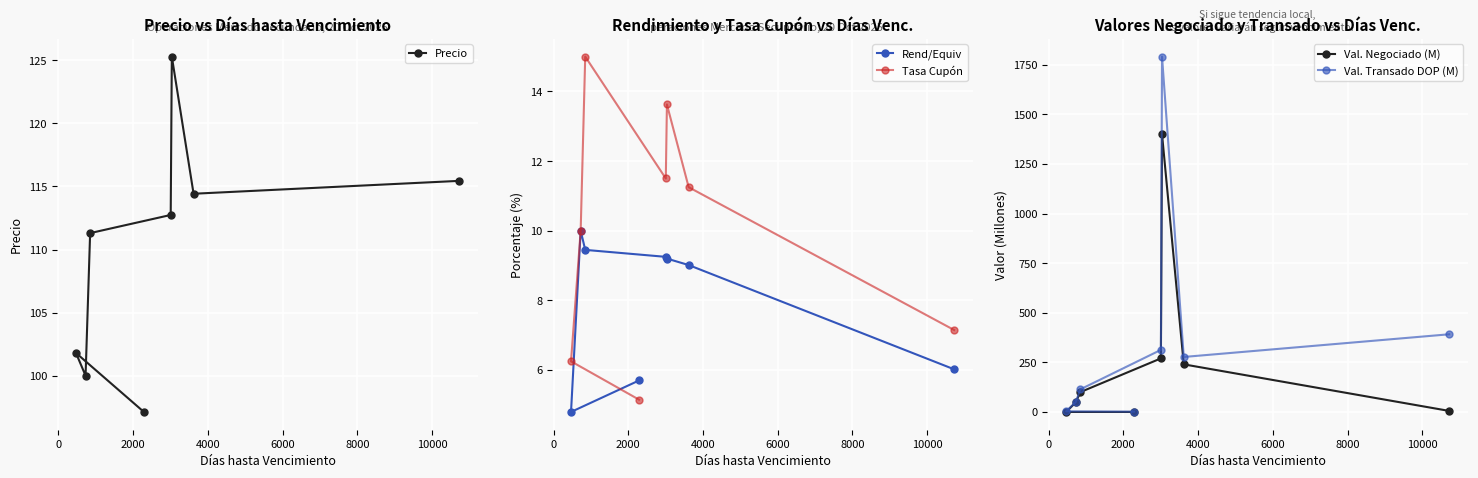

How many times do Precio and Val. Negociado (M) cross each other?

2